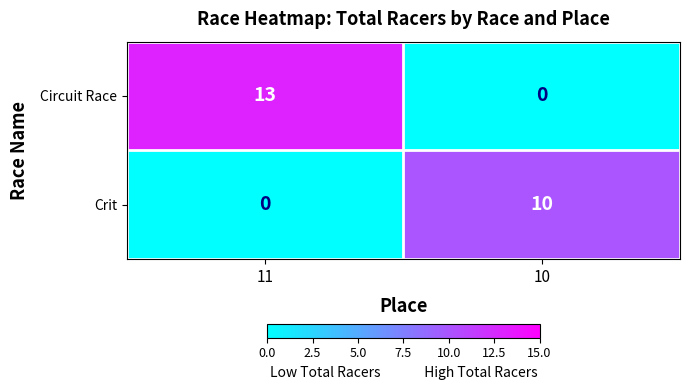

The value of Circuit Race at 11 is 18. True or false?

False